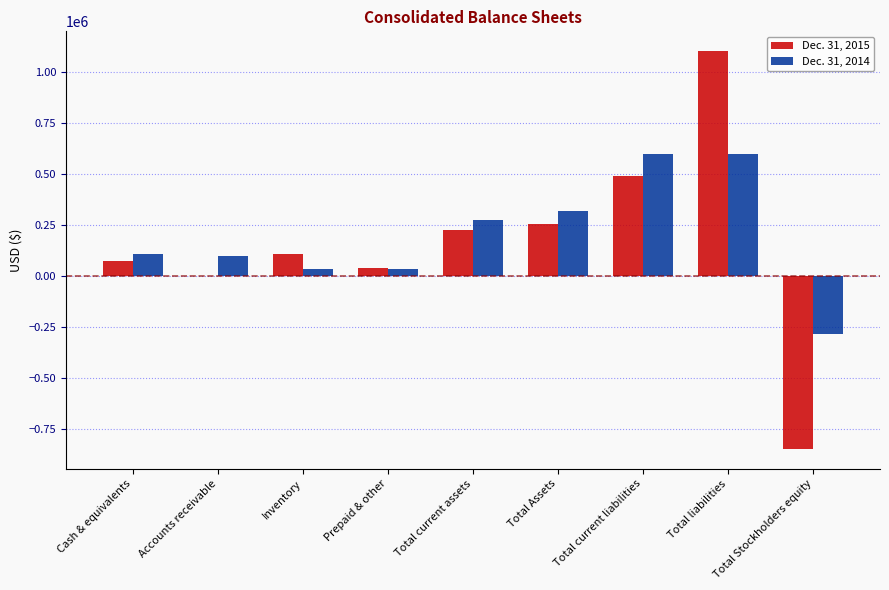

What is the greatest value displayed?

1102652